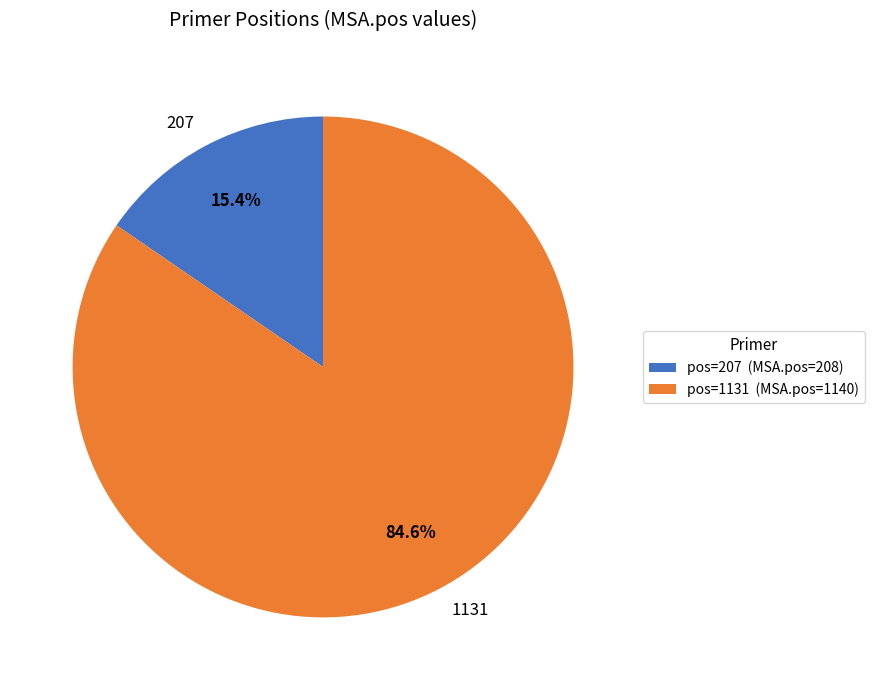

Is there any slice that represents more than half of the pie?

Yes